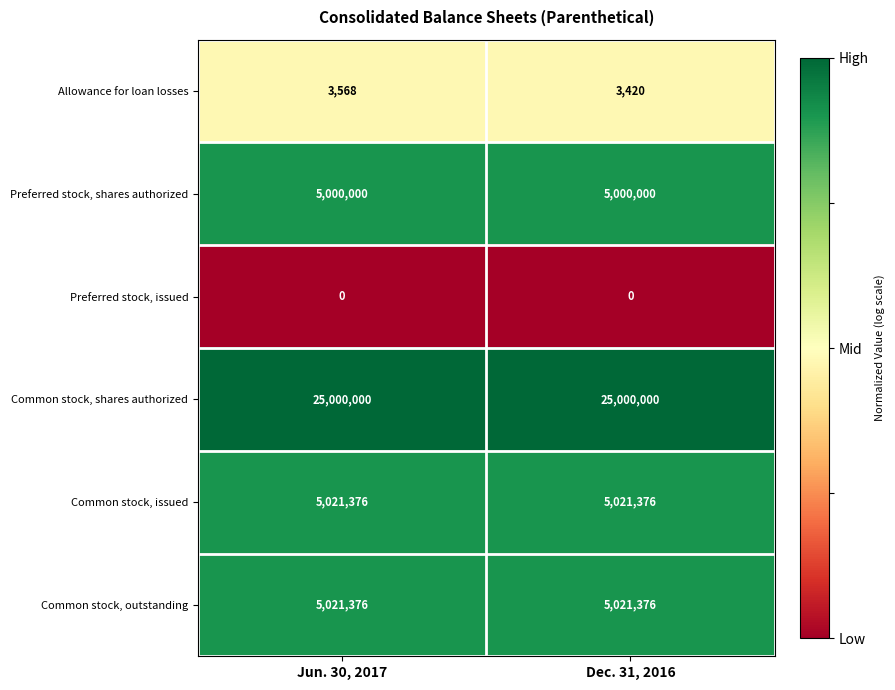

What is the total value across all series at Jun. 30, 2017?

40046320